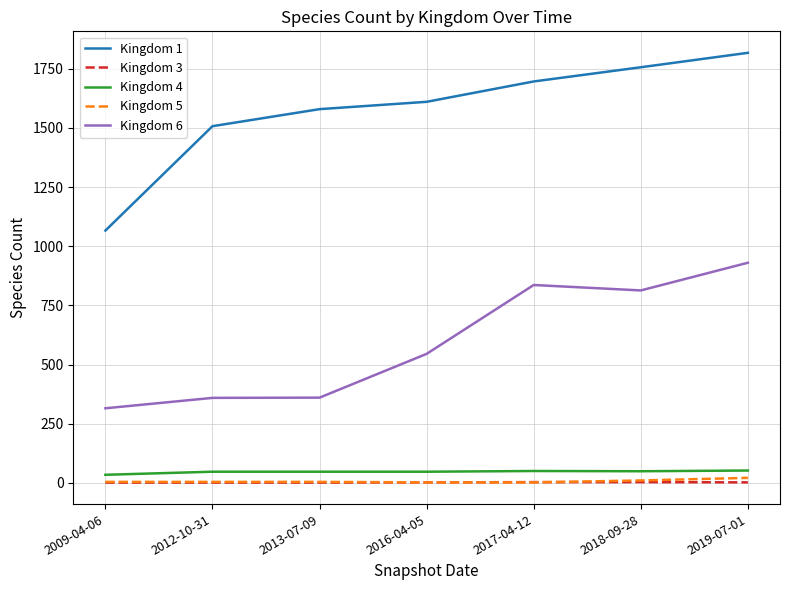

Which series has the largest range (max minus min)?

Kingdom 1